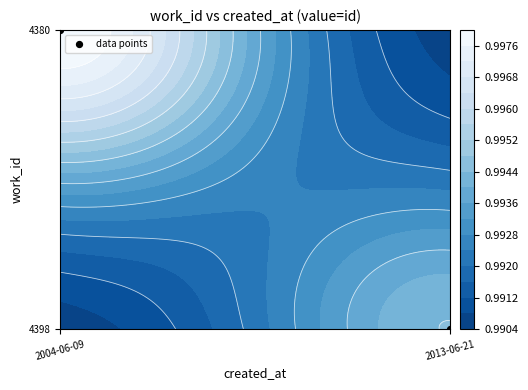

How many values are below 1?

1